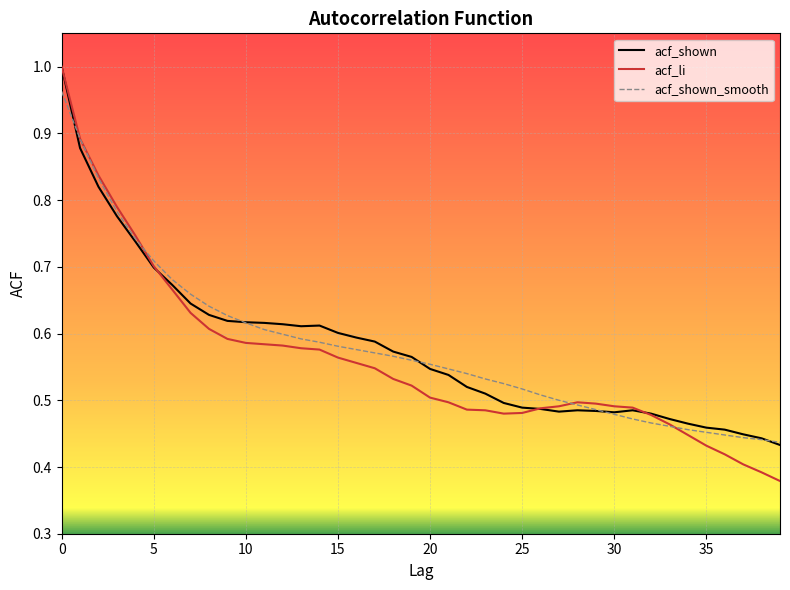

Which series has the largest range (max minus min)?

acf_li